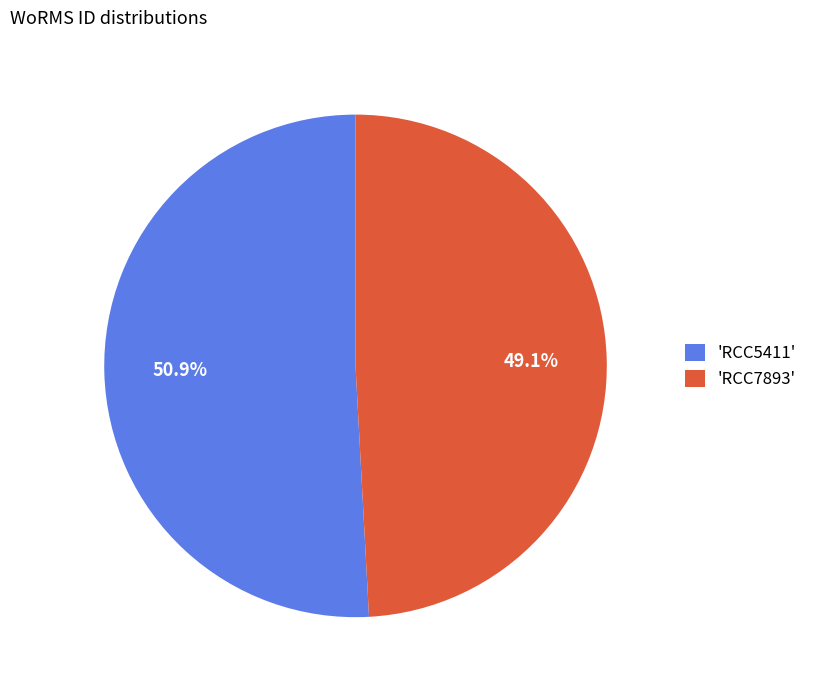

Rank the categories by value from highest to lowest.

'RCC5411', 'RCC7893'